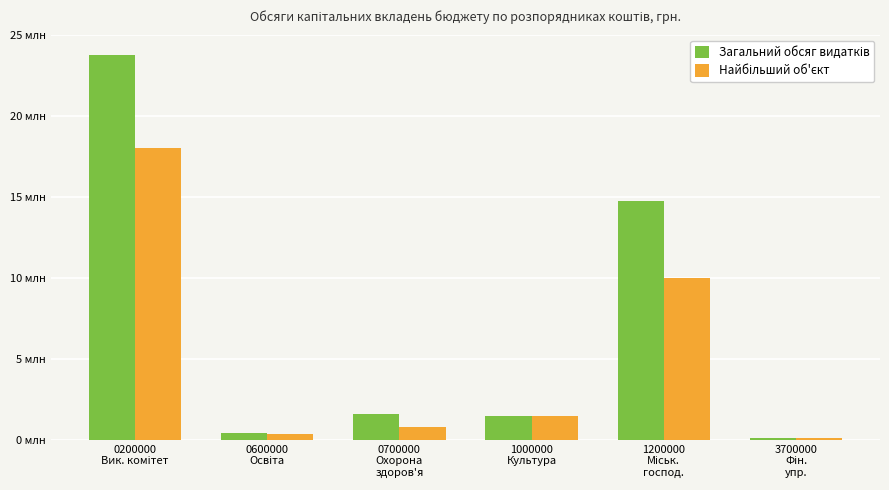

Are the bars grouped side by side (vs. stacked)?

Yes